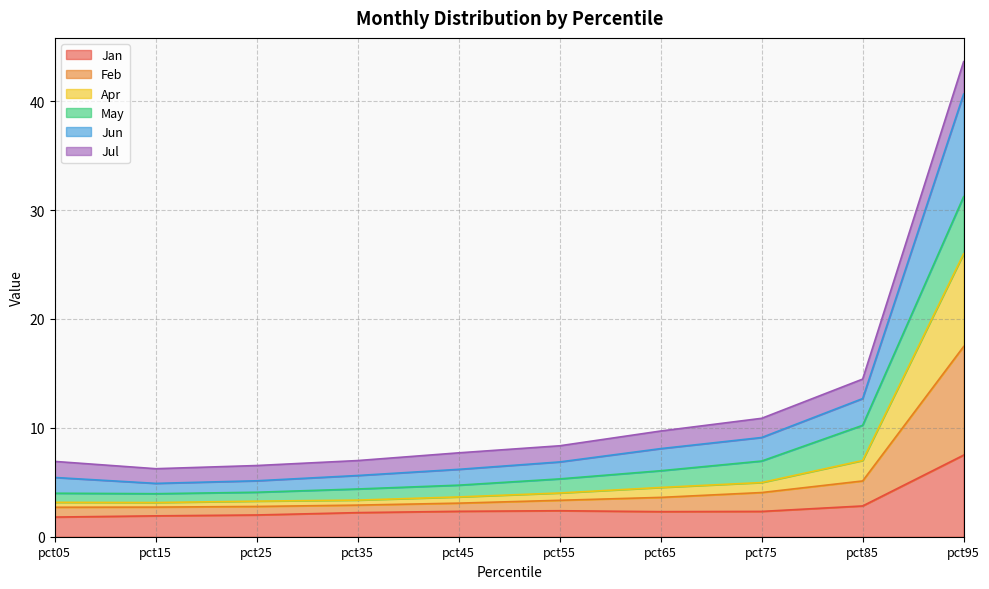

Is it true that Apr equals 10.6 at pct85?

False